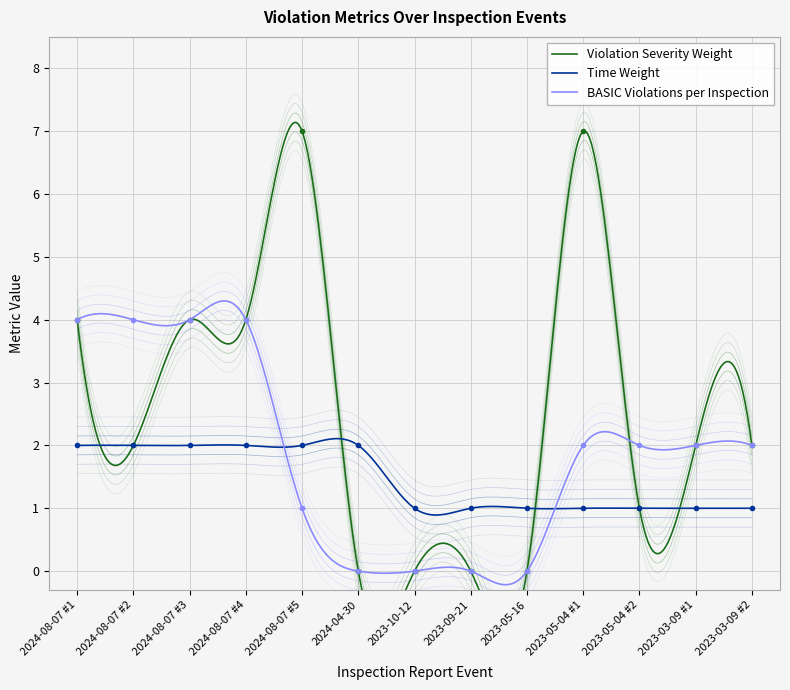

What is the label of the 3rd point from the right?

2023-05-04 #2